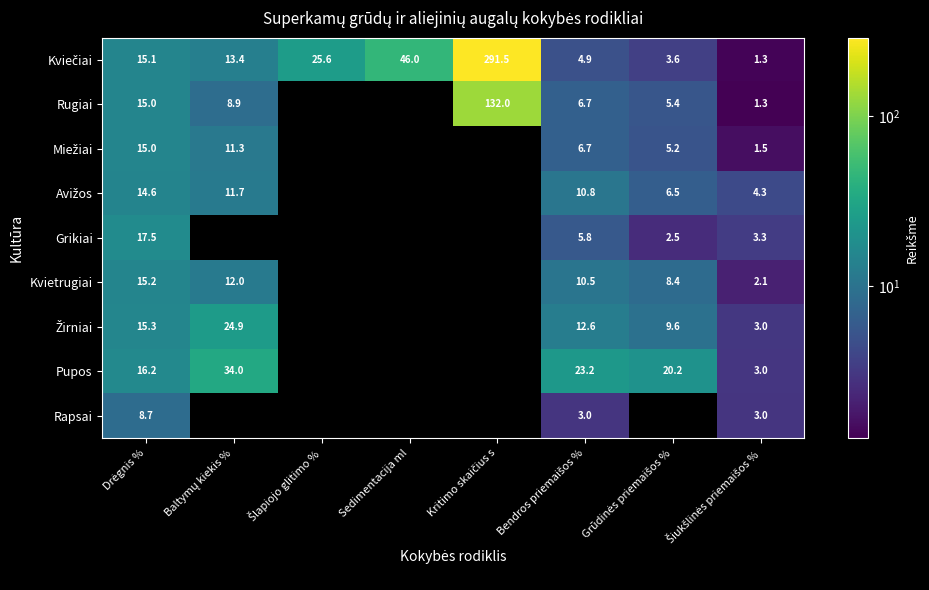

How many series are shown in this chart?

9